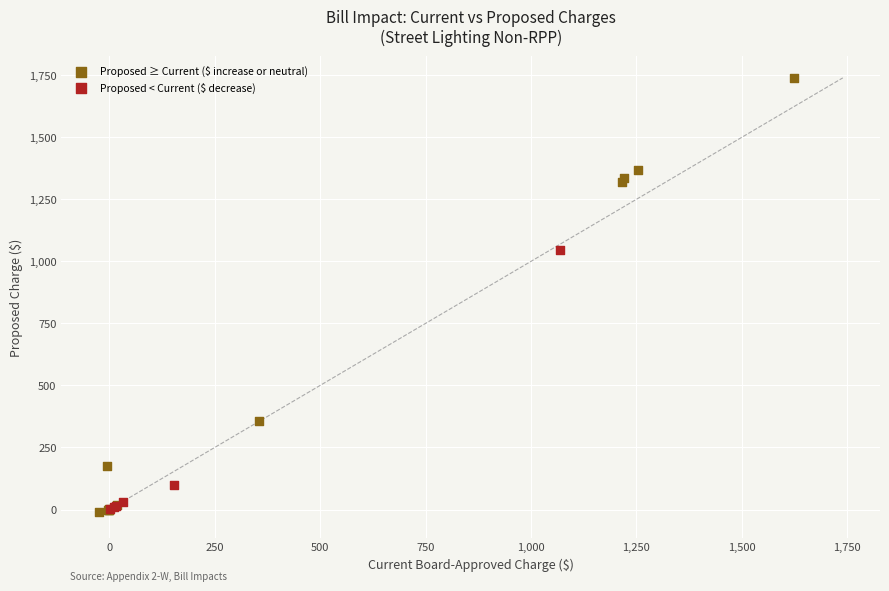

Which series has the widest spread of Y values?

Proposed ≥ Current ($ increase or neutral)